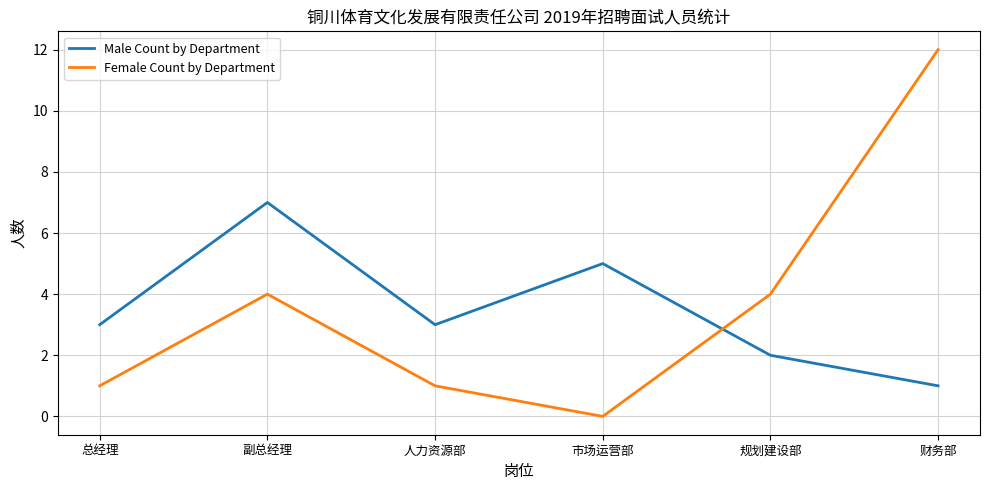

What is the sum of all Female Count by Department values?

22